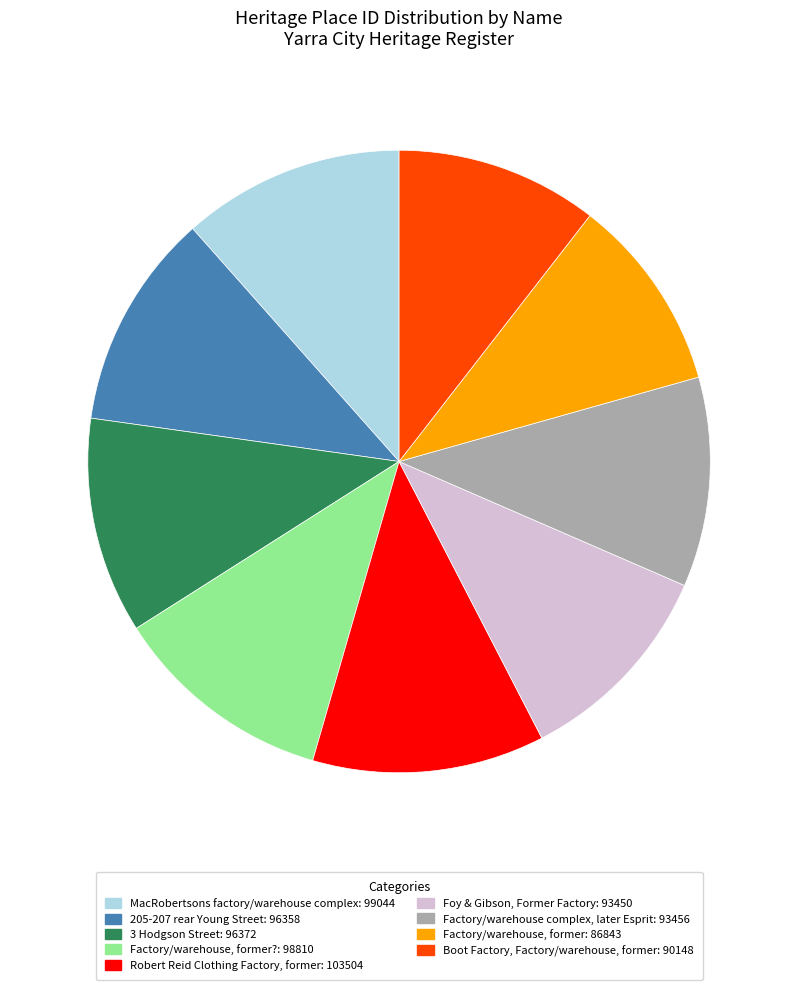

Is there a majority slice in this chart?

No